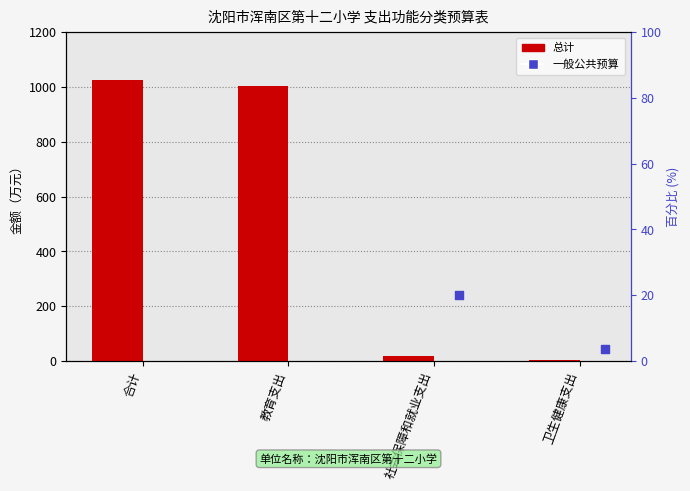

Is the value of 总计 at 卫生健康支出 greater than the value of 一般公共预算 at 社会保障和就业支出?

No